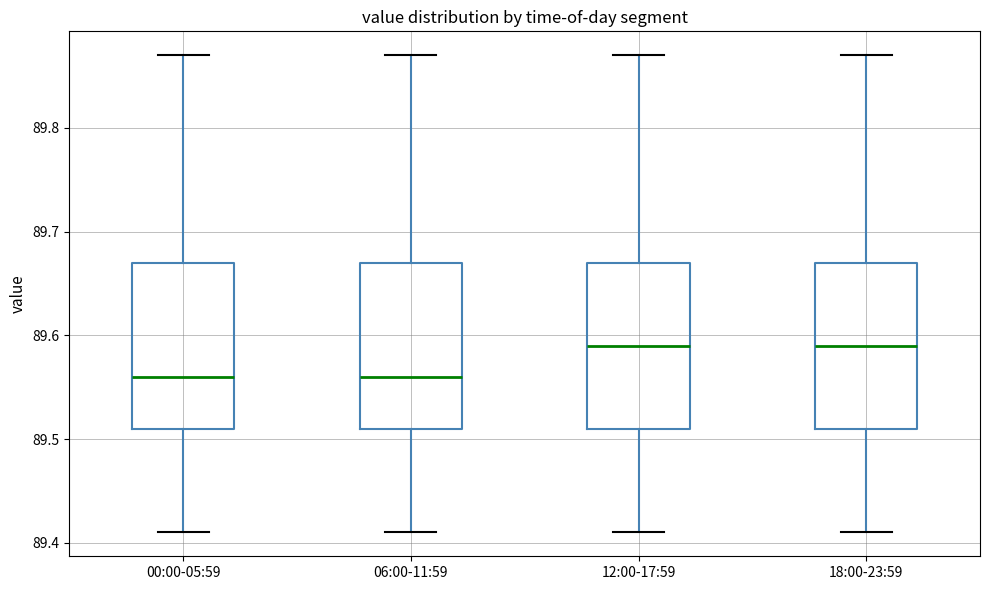

Where does the median line of the box for 00:00-05:59 sit on the y-axis? The values are not printed on the chart, so give them approximately, as read against the axis.

89.56